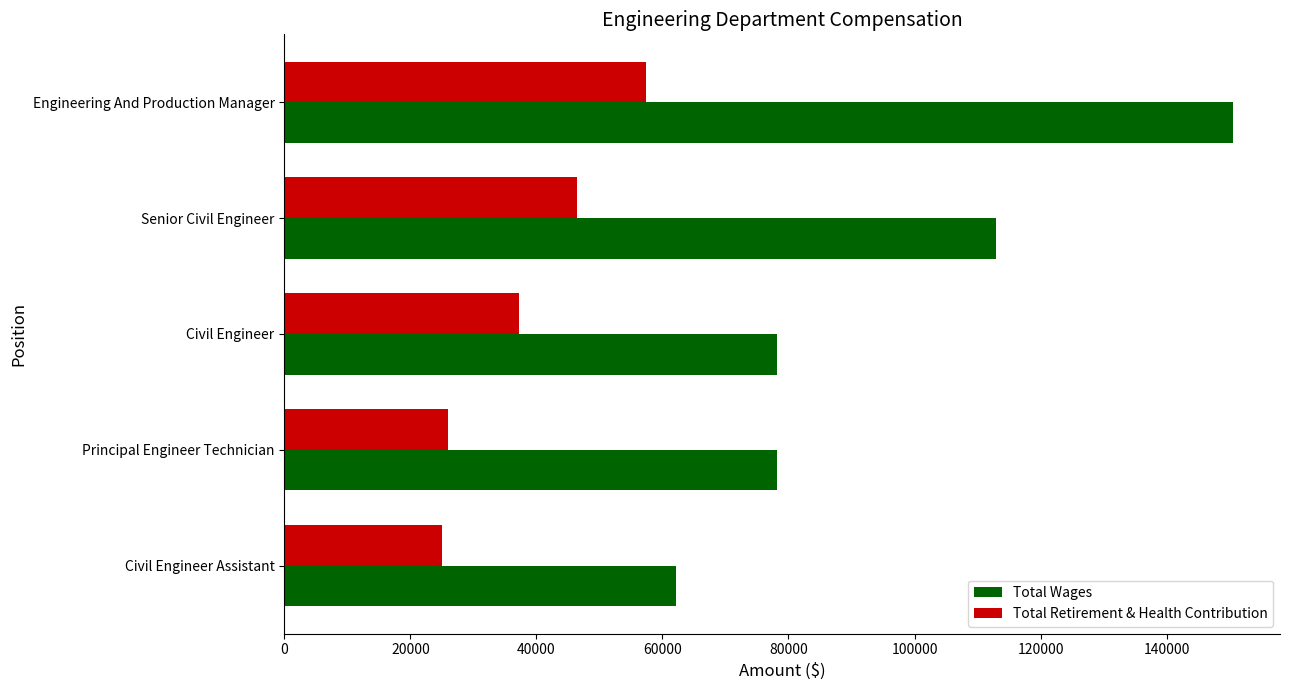

What value does the Total Wages series have at Engineering And Production Manager?

150464